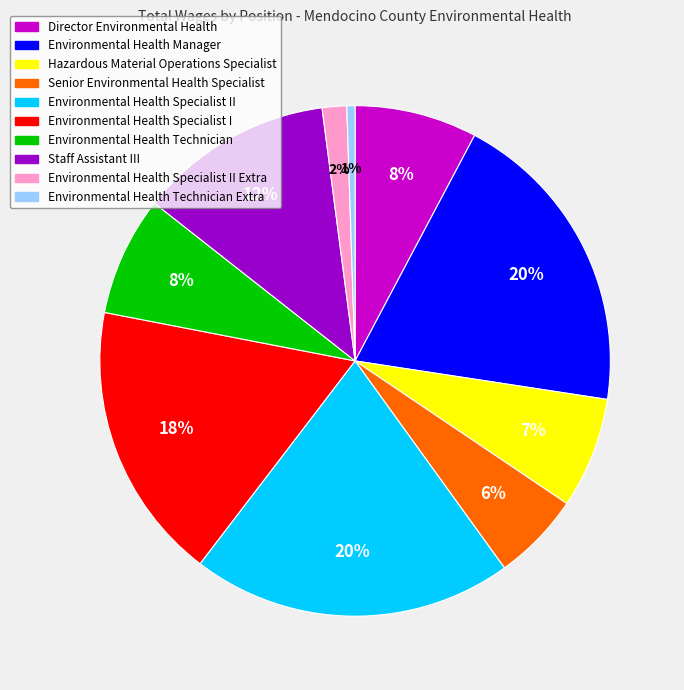

Is there any slice that represents more than half of the pie?

No